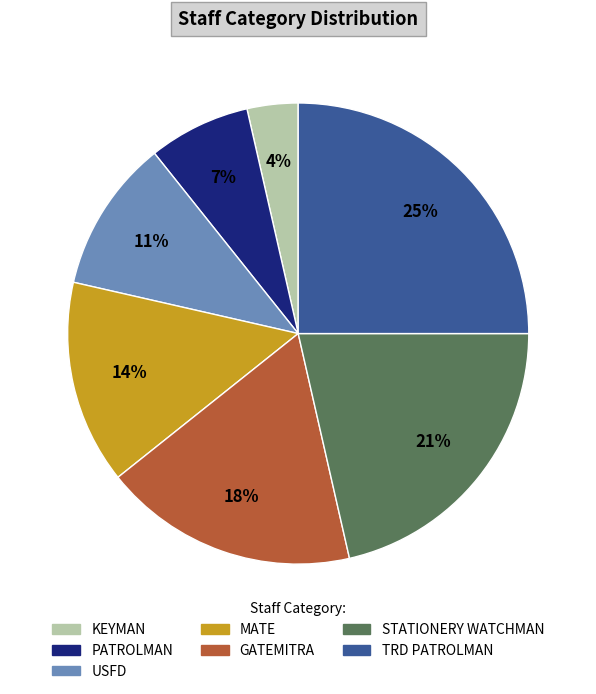

Combined, do USFD and KEYMAN account for over 50%?

No